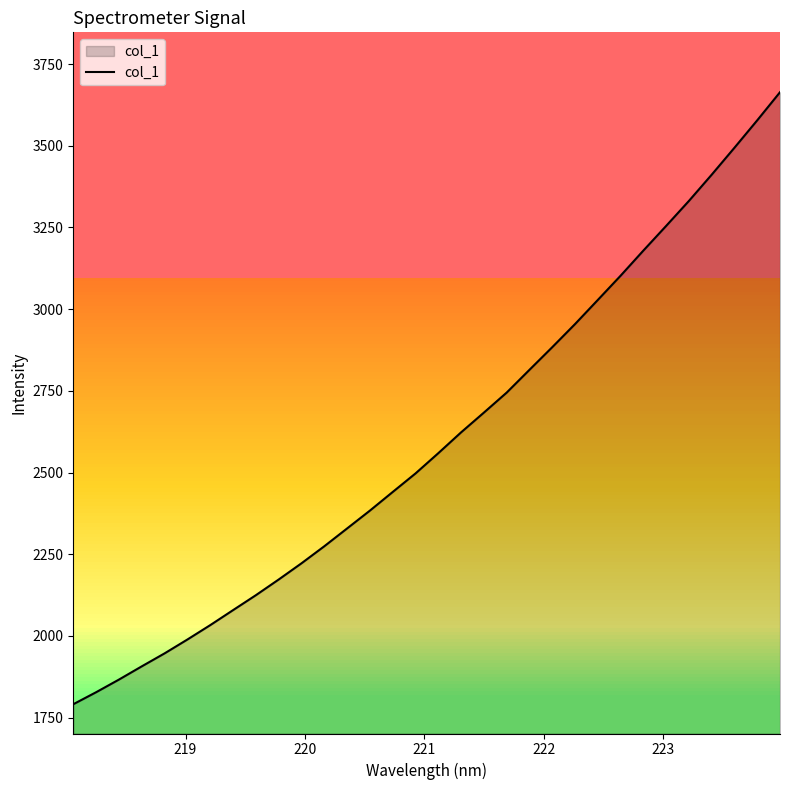

What is the difference between the maximum and minimum values?

1872.6